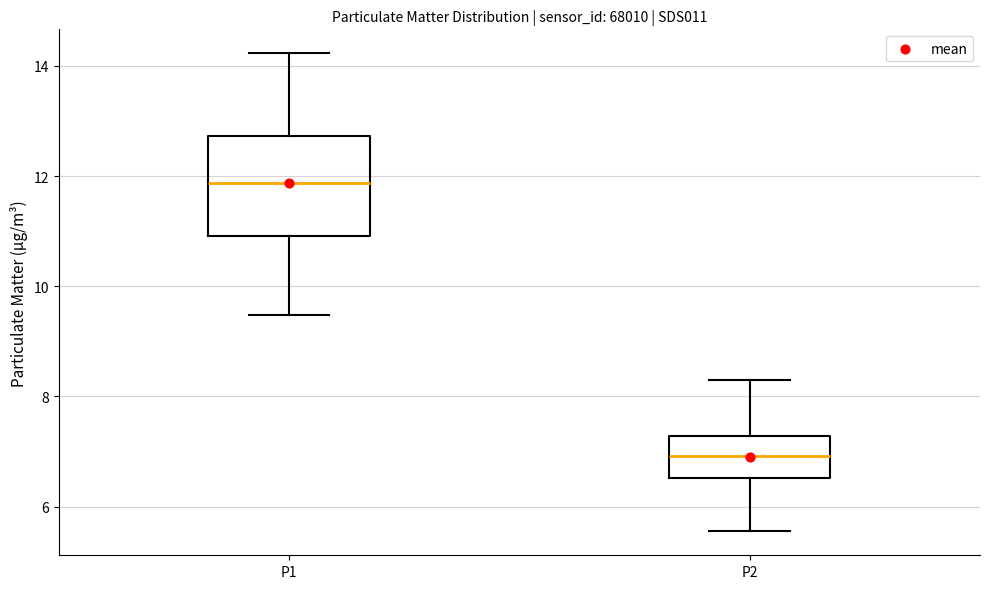

Reading left to right, read every box against the y-axis: the position of its median line, the range the box covers, and the ends of its whiskers. The values are not printed on the chart, so give them approximately, as read against the axis.

P1: median 11.8, box 11.0 to 12.8, whiskers 9.4 to 14.2
P2: median 7.0, box 6.6 to 7.2, whiskers 5.6 to 8.4